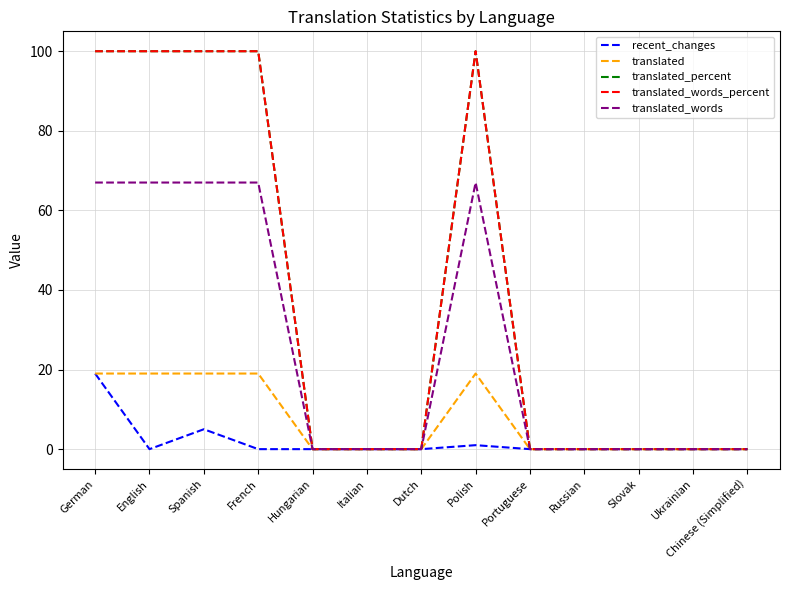

Which series has the largest total across all categories?

translated_percent